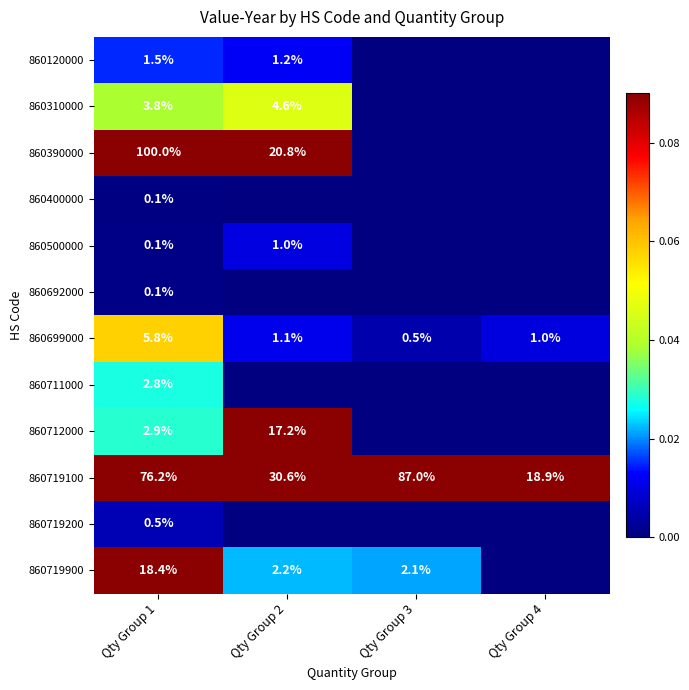

Rank the categories by 860719100 value from lowest to highest.

Qty Group 4, Qty Group 2, Qty Group 1, Qty Group 3